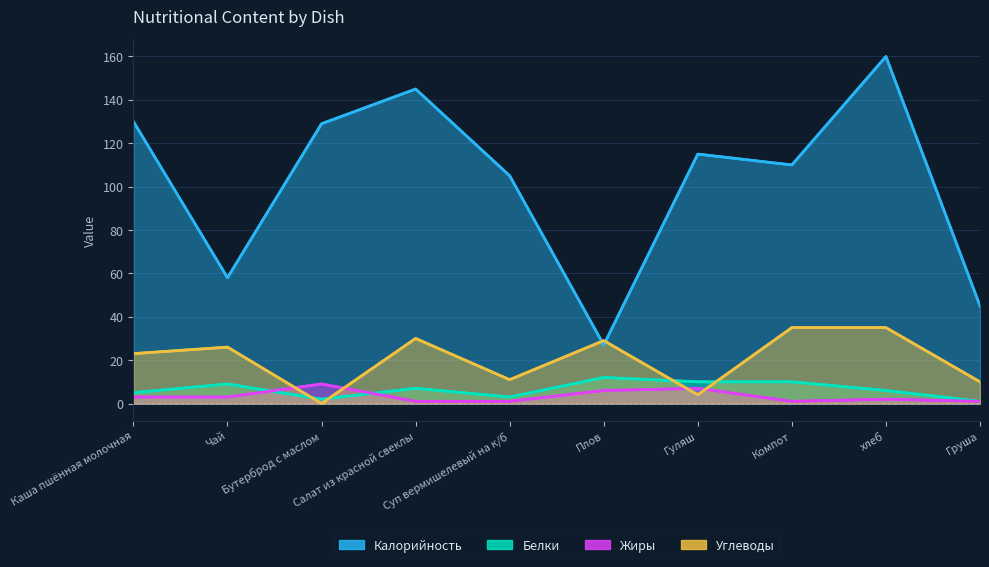

How many values in the Углеводы series exceed 26?

4